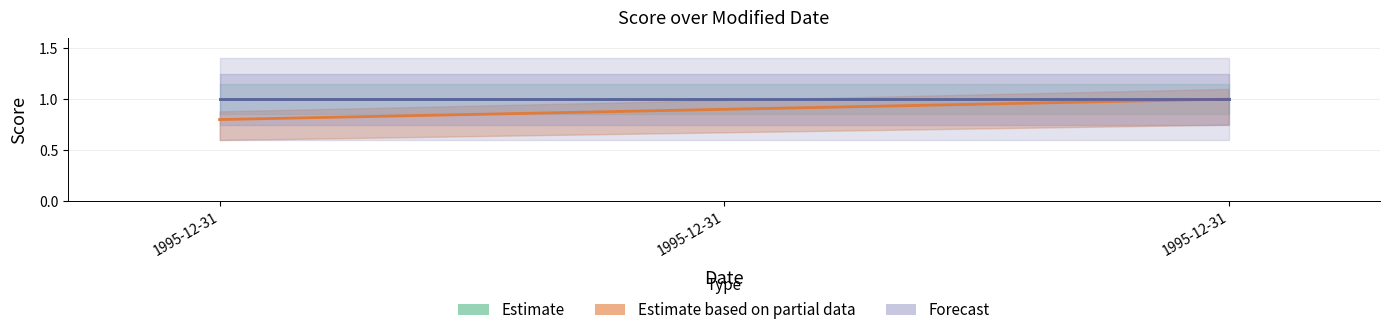

What are all the series names shown in the legend?

Estimate, Estimate based on partial data, Forecast